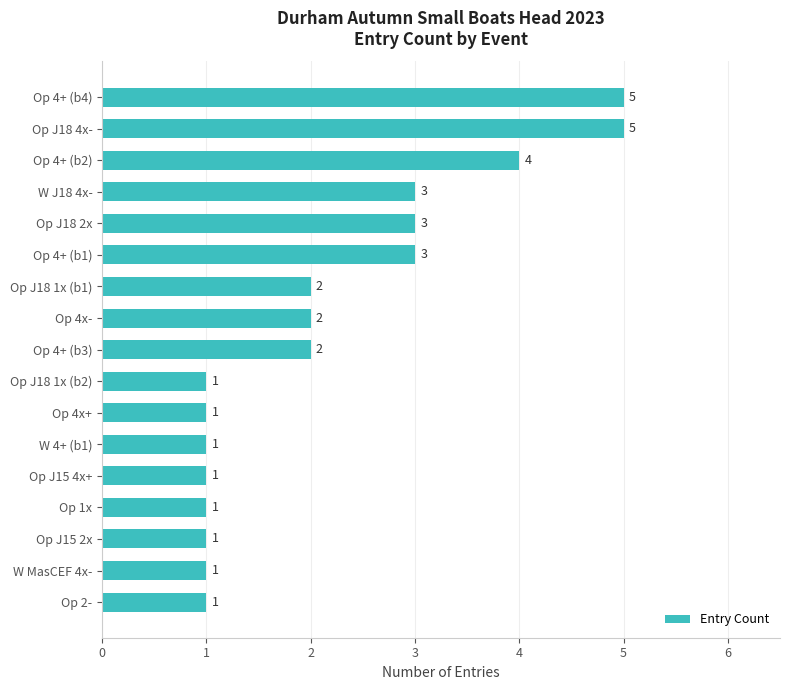

What is the difference between the second highest and second lowest values?

4